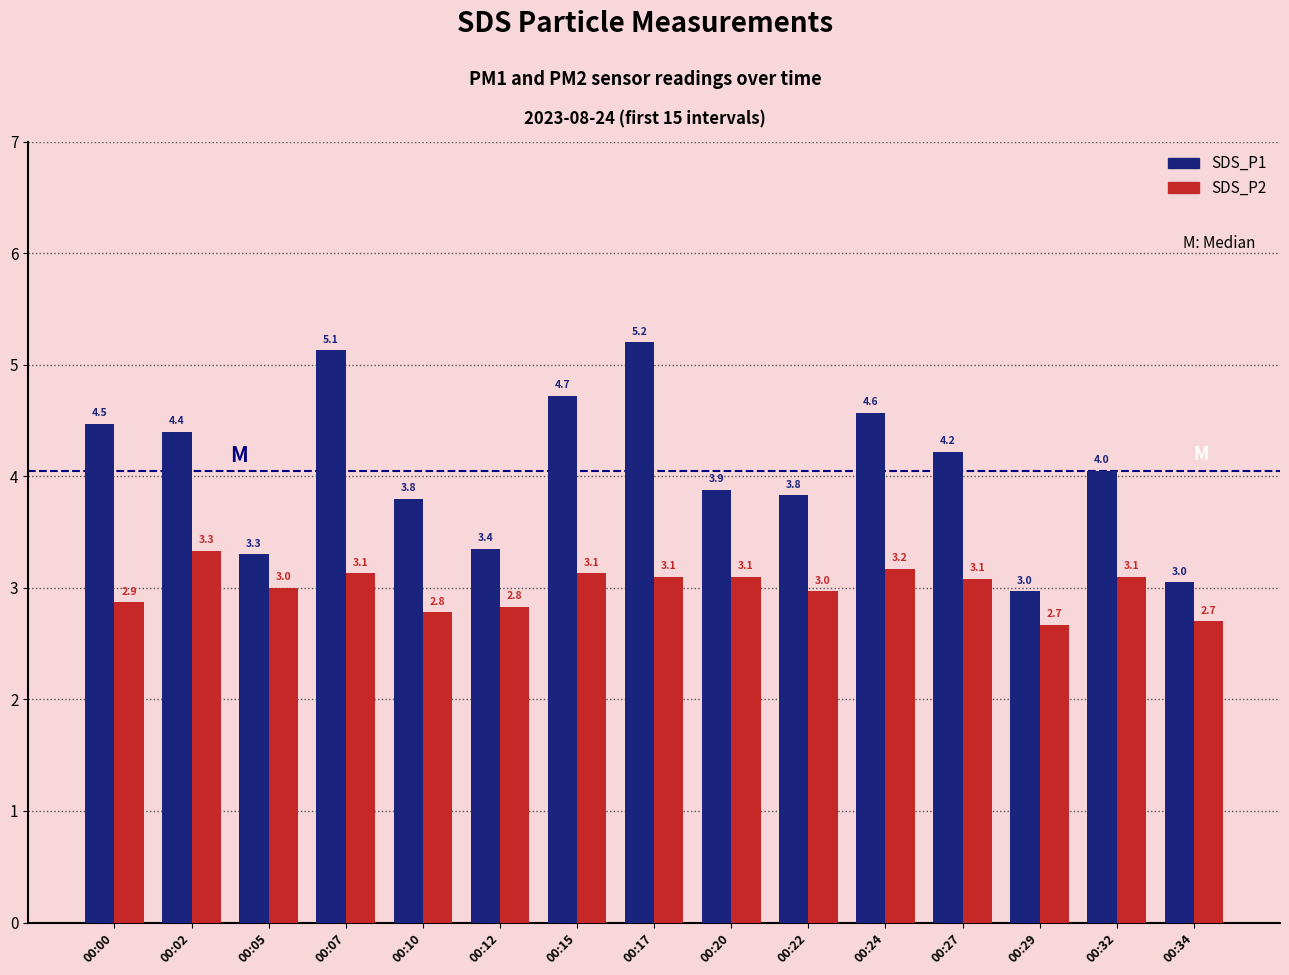

What is the sum of the SDS_P1 values at 00:24 and 00:27?

8.8